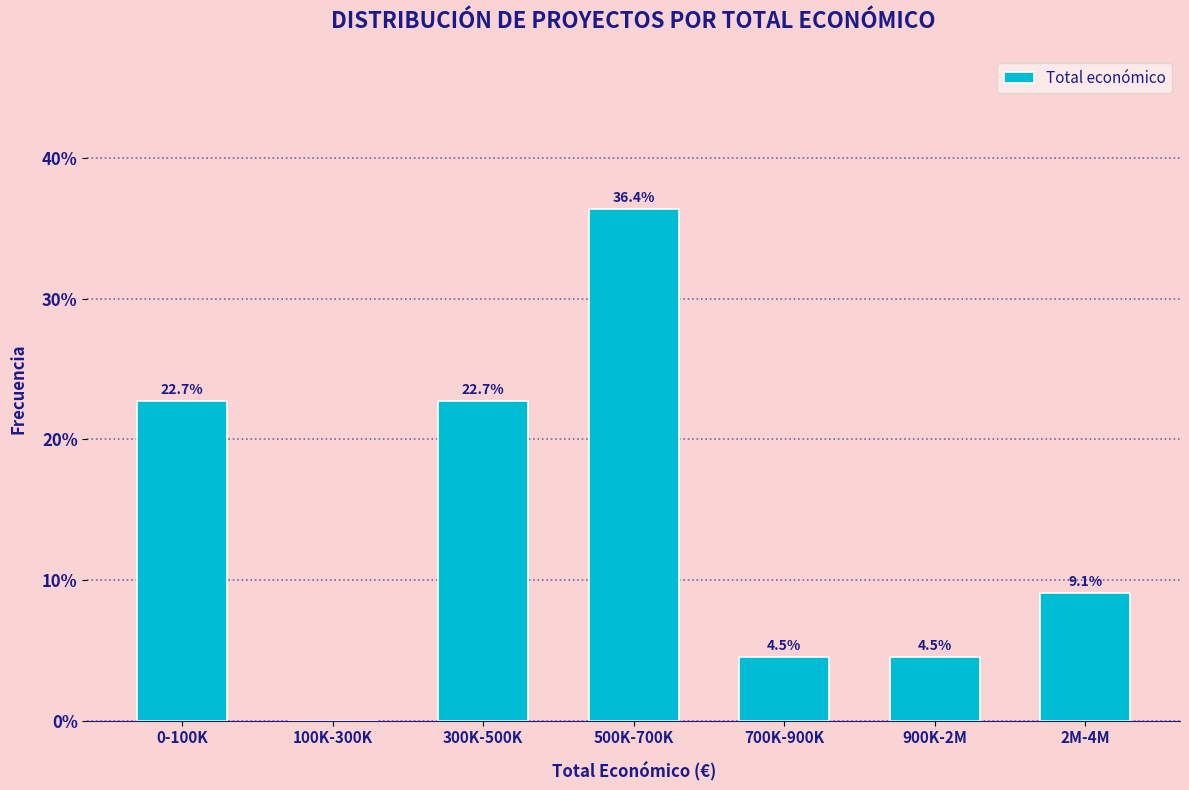

Reading left to right, extract all data points from this chart.

0-100K=22.7	100K-300K=0.0	300K-500K=22.7	500K-700K=36.4	700K-900K=4.5	900K-2M=4.5	2M-4M=9.1